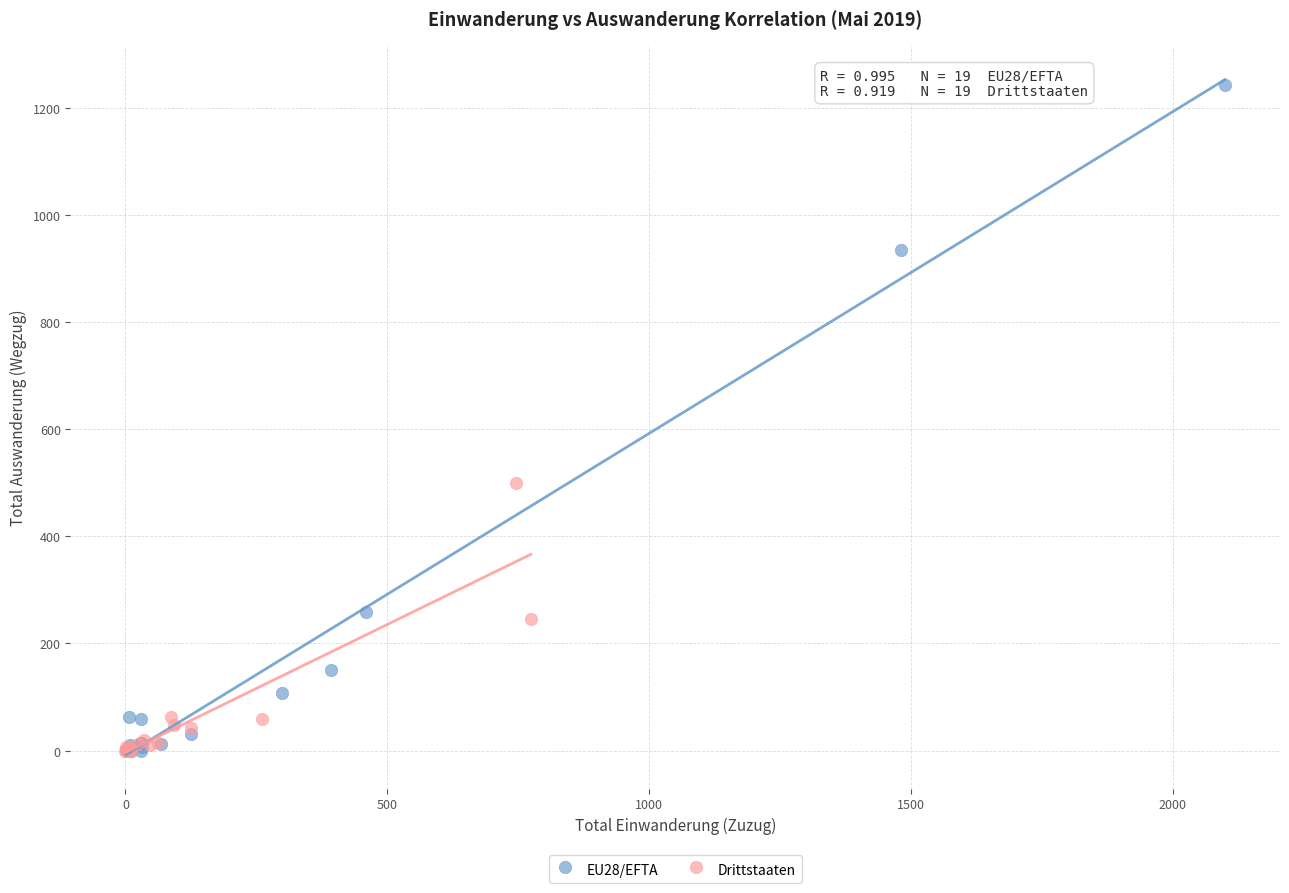

What are all the series names shown in the legend?

EU28/EFTA, Drittstaaten